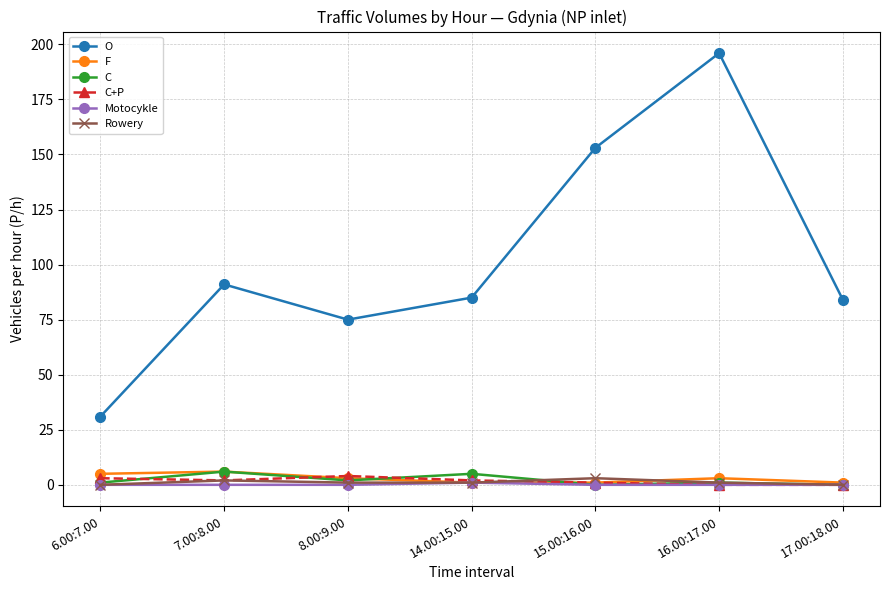

Where is the first local maximum for C+P?

8.00:9.00